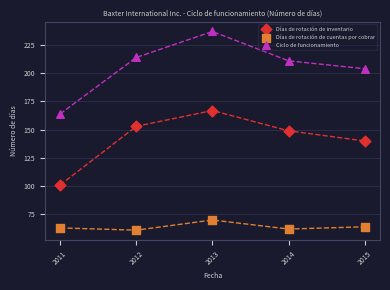

In the Días de rotación de inventario series, what Y value is closest to 134?

140